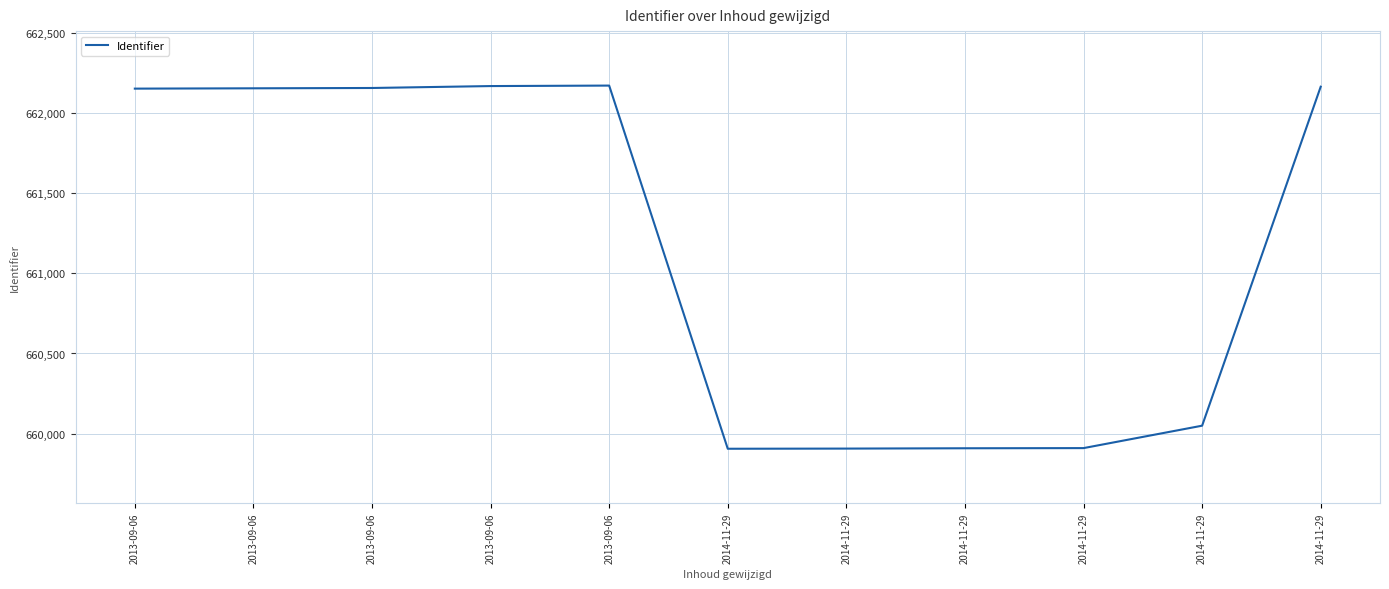

How many lines are shown in the chart?

1